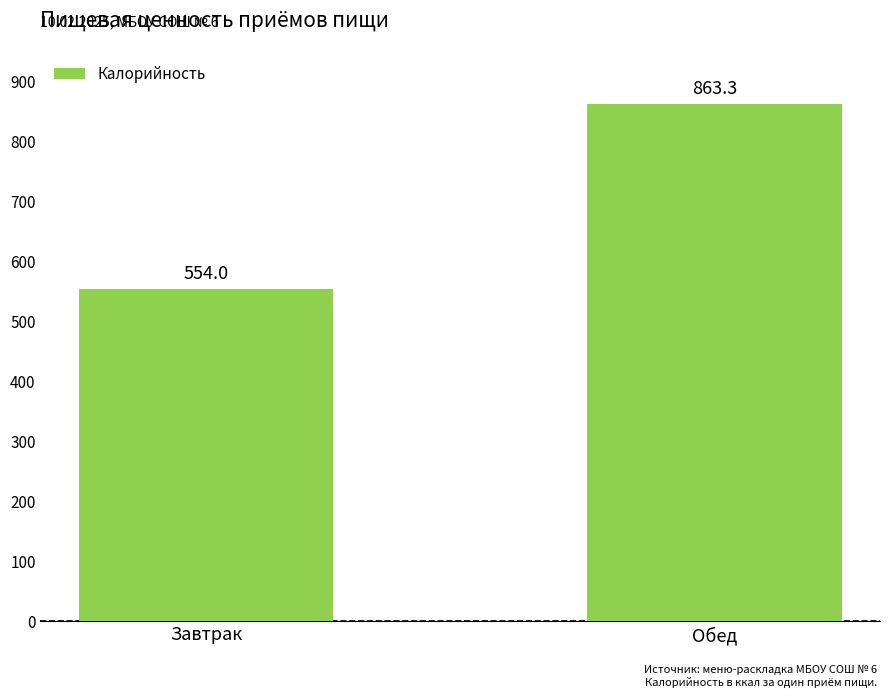

Reading left to right, what are all the values shown in this chart?

554.0	863.3